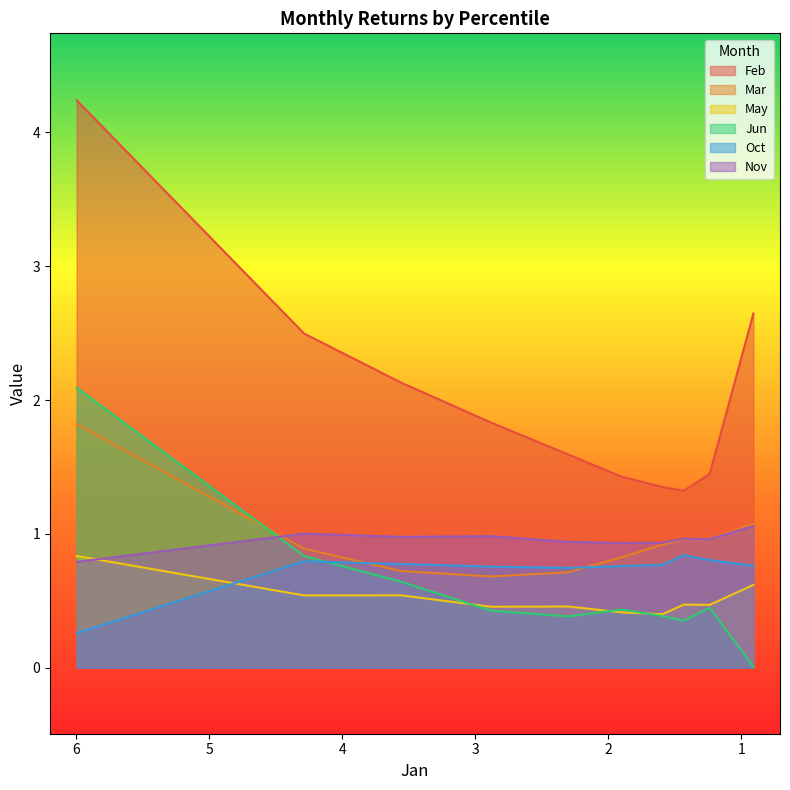

The Mar series shows 1.1 at pct35. True or false?

False